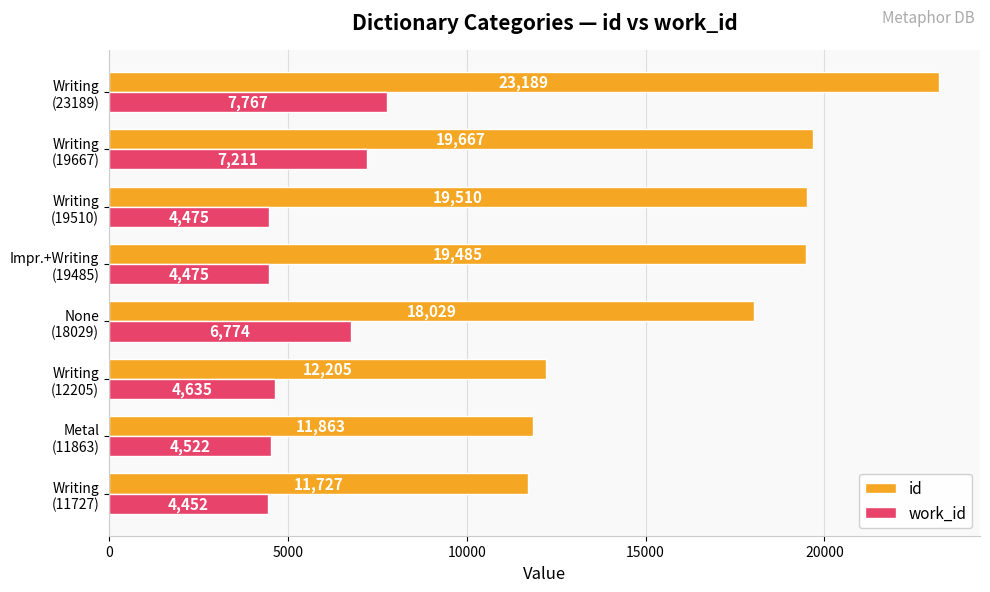

Which series has the widest spread of values?

id